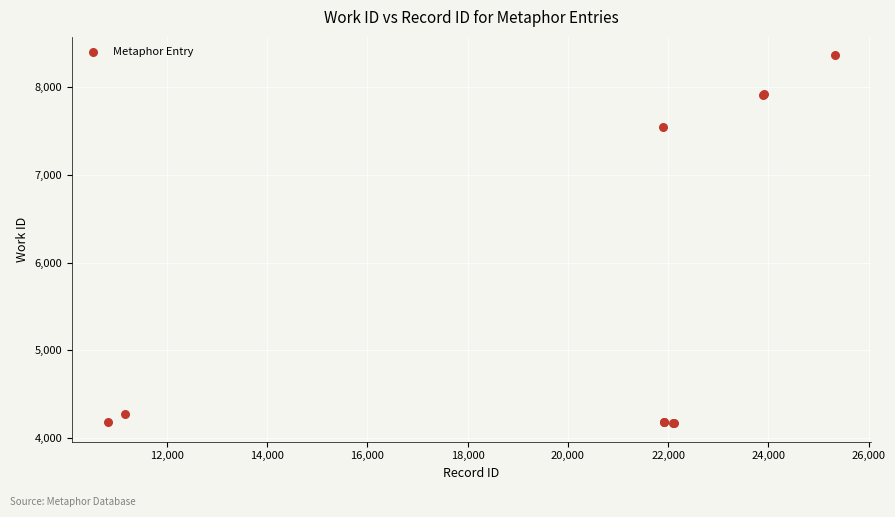

What Y value in the scatter plot is closest to 6265?

7551